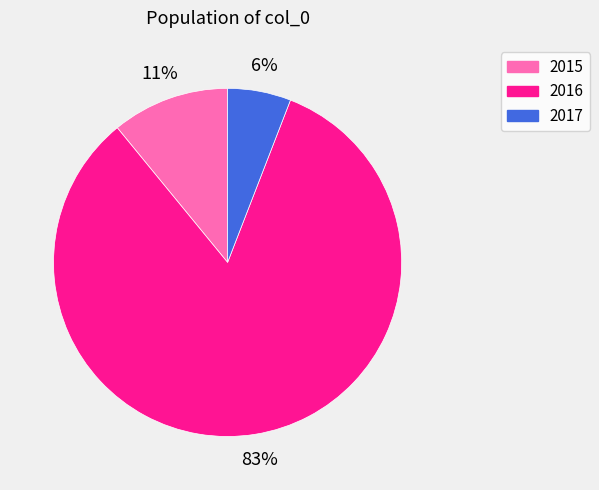

Between 2016 and 2017, which is larger?

2016